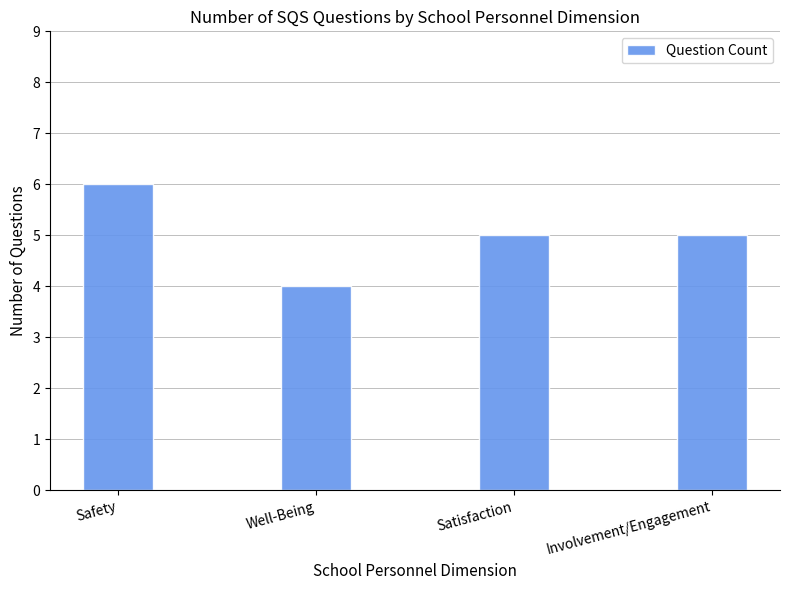

What is the maximum value shown in the chart?

6